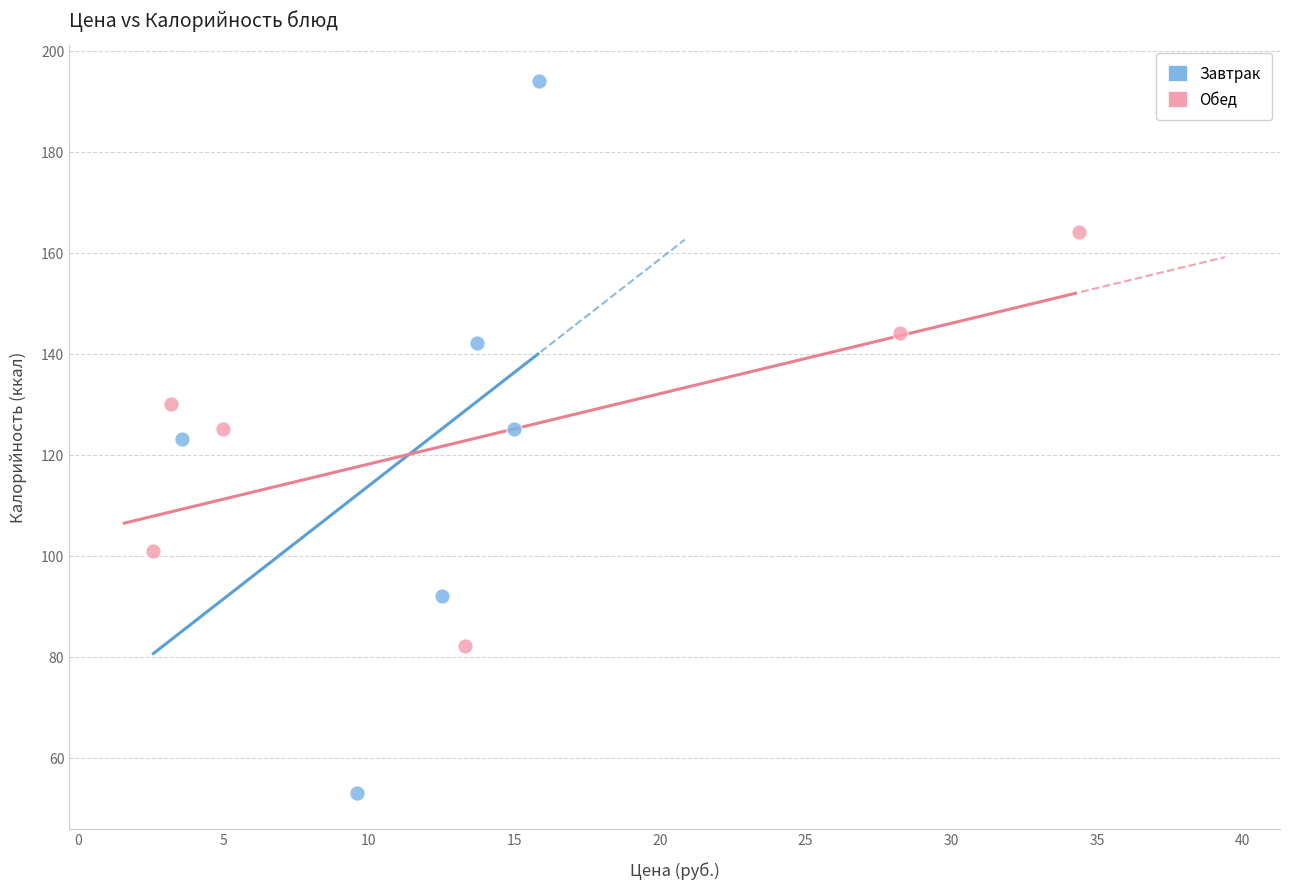

Which series contains the highest Y value?

Завтрак